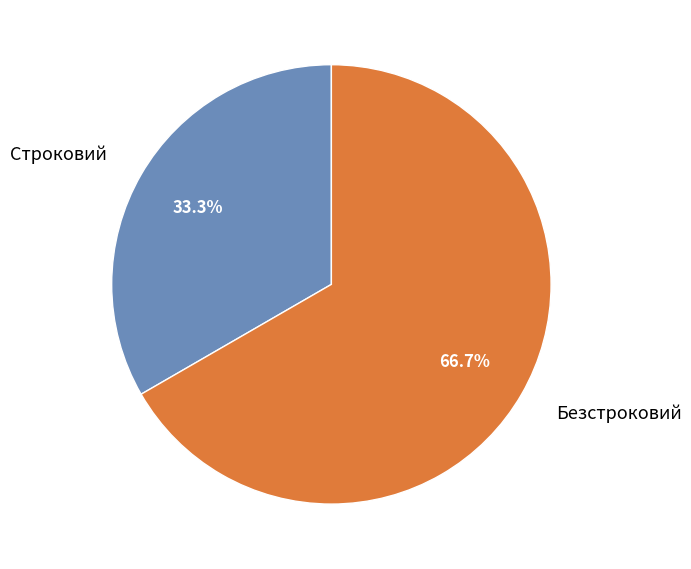

Between Безстроковий and Строковий, which is larger?

Безстроковий